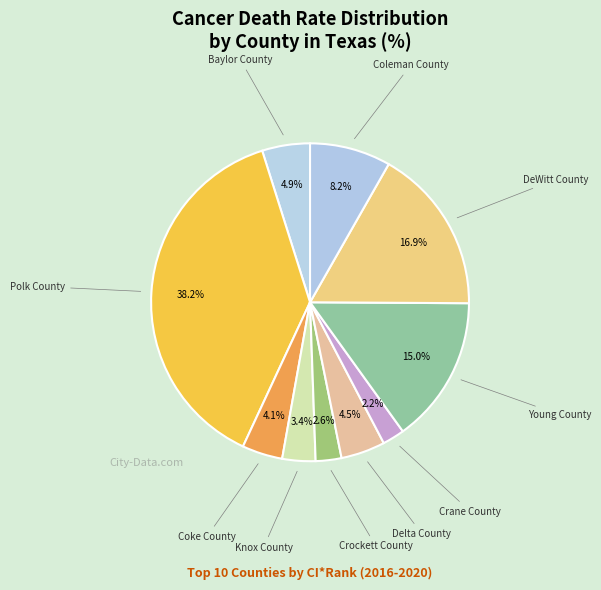

Rank the categories by value from lowest to highest.

Crane County, Crockett County, Knox County, Coke County, Delta County, Baylor County, Coleman County, Young County, DeWitt County, Polk County